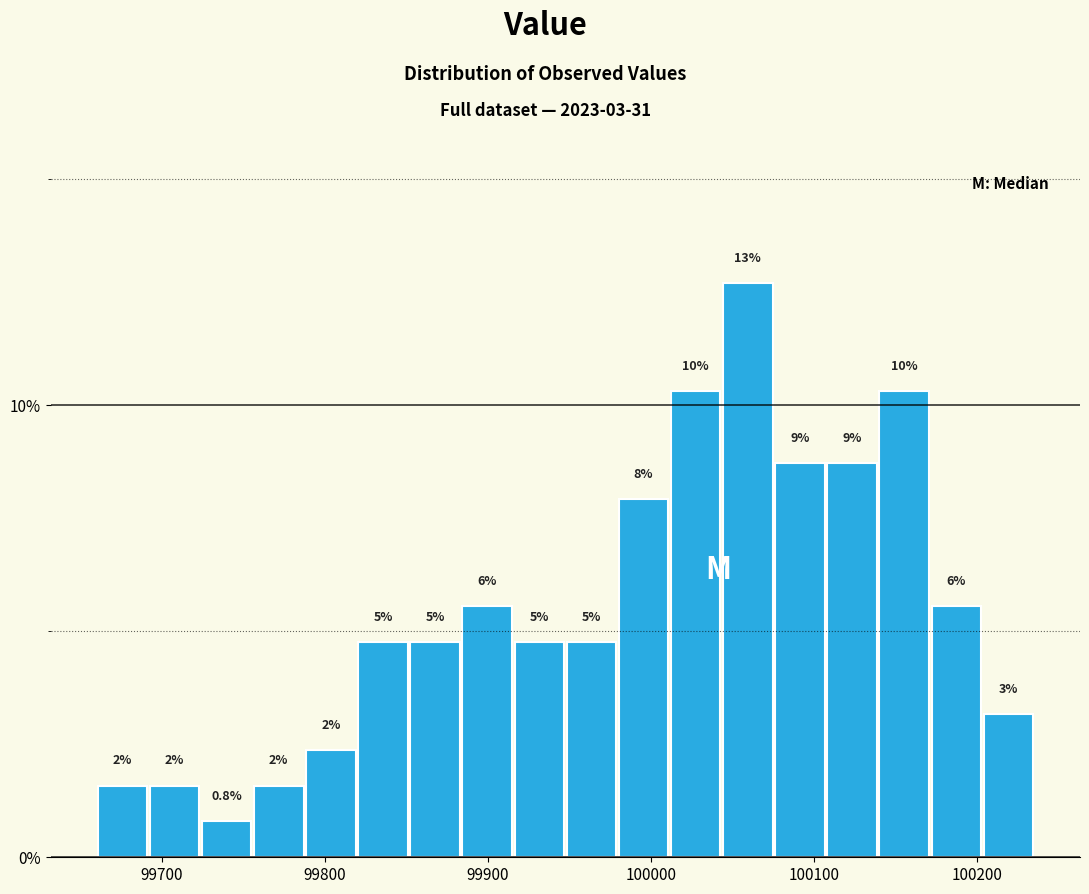

Around what value on the x-axis is the tallest bar? Give the approximate position of its centre, as read against the axis.

100060